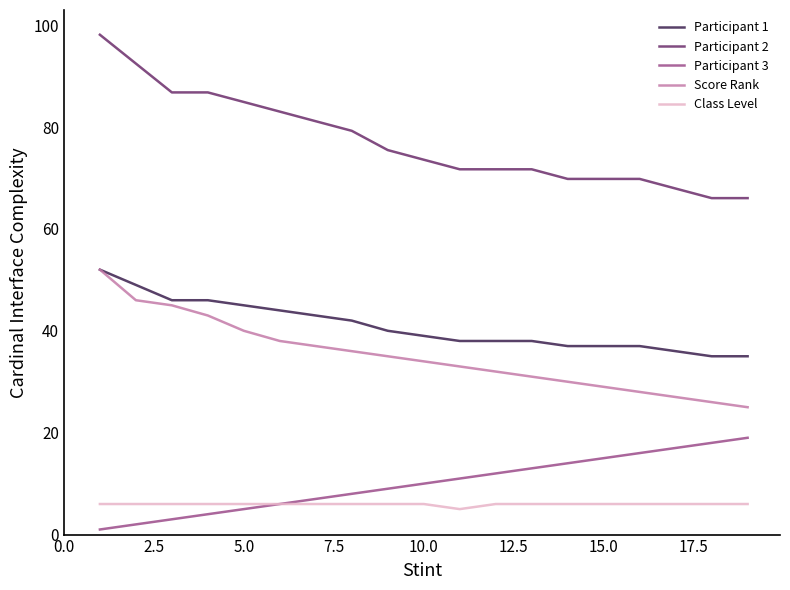

What is the maximum value for Score Rank?

52.0